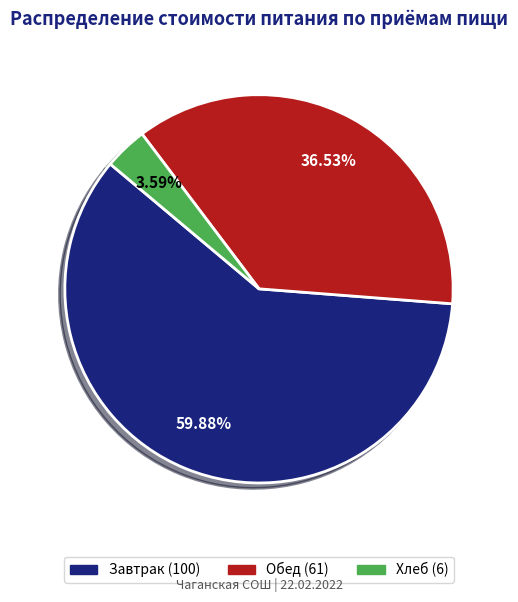

What percentage do Завтрак and Хлеб together represent?

63.5%